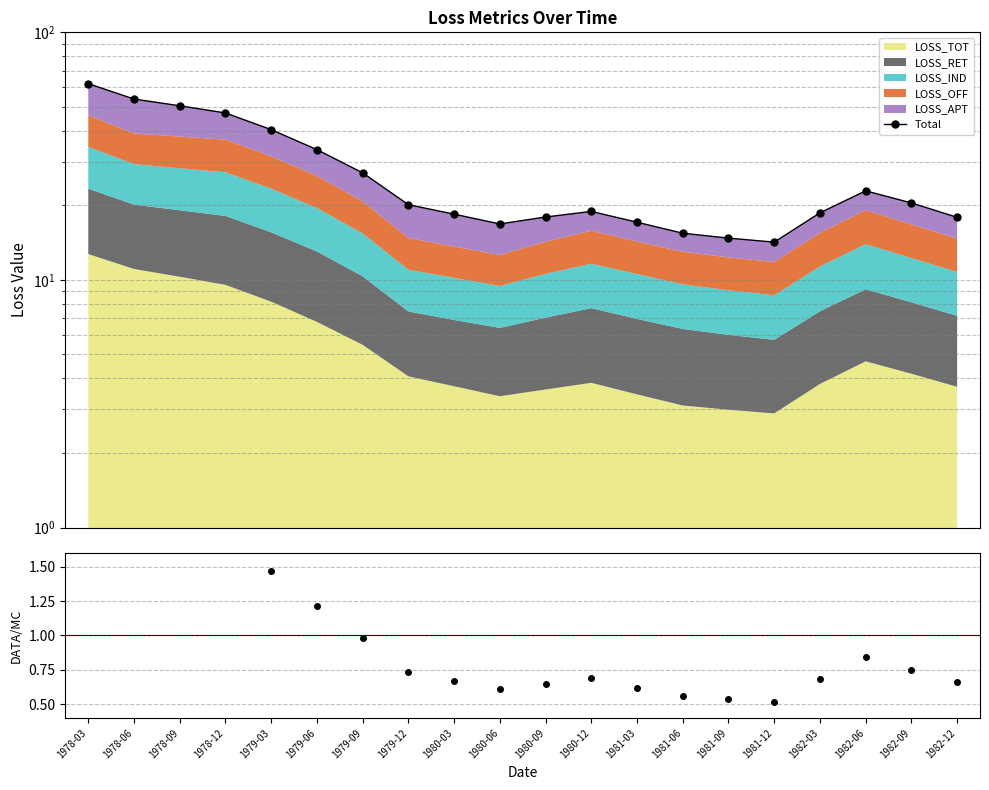

True or false: Total and Ratio intersect in this chart.

False